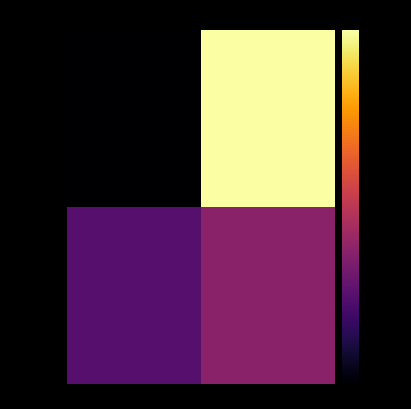

How many data points does each series have?

2